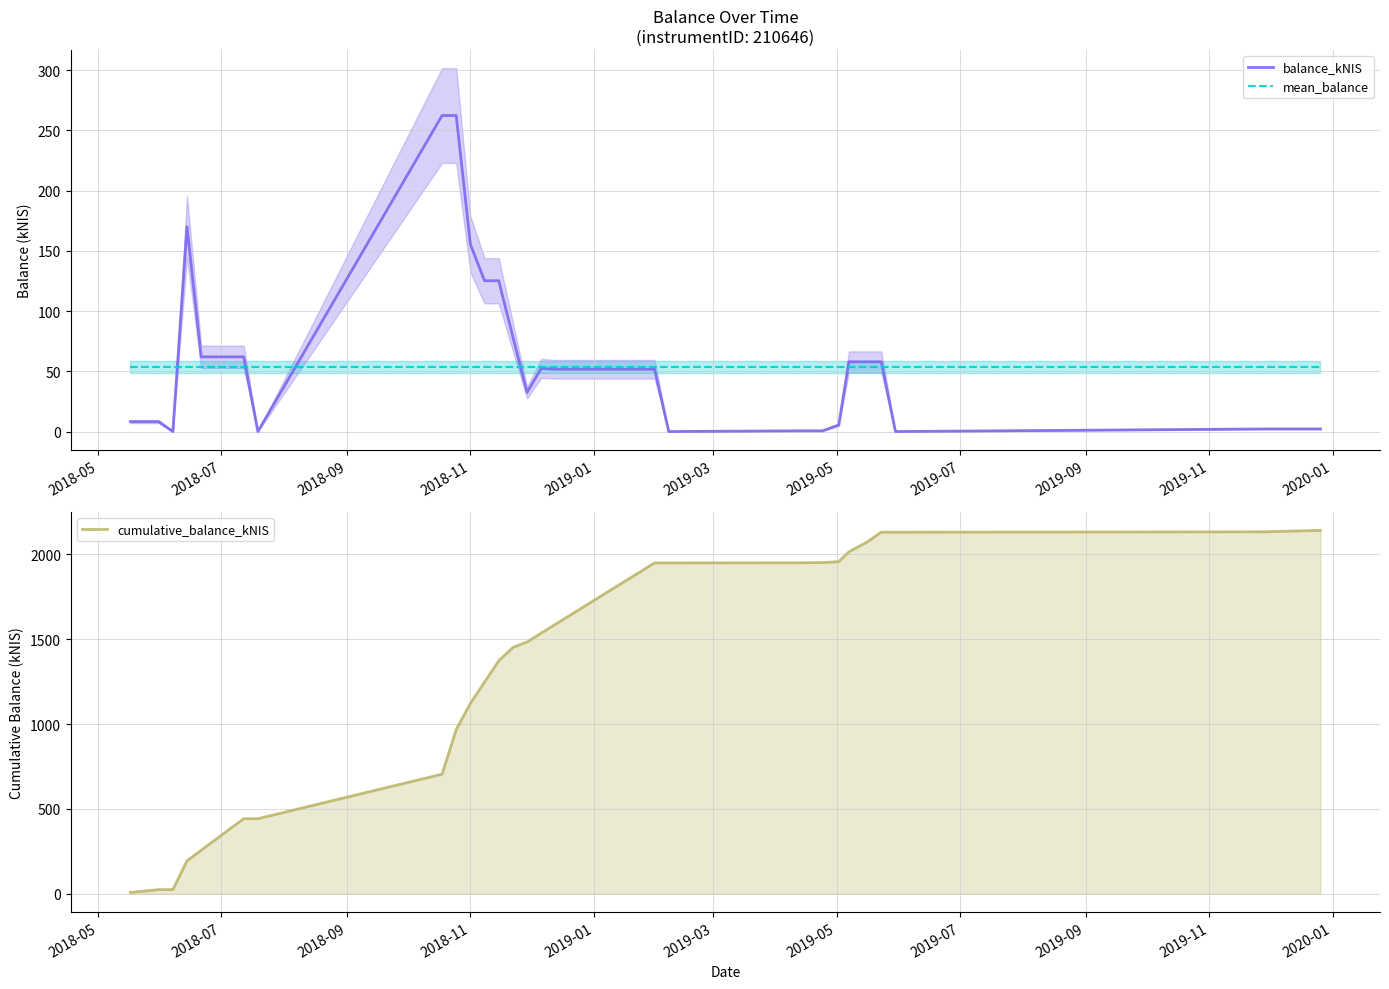

What is the minimum value for mean_balance?

53.6